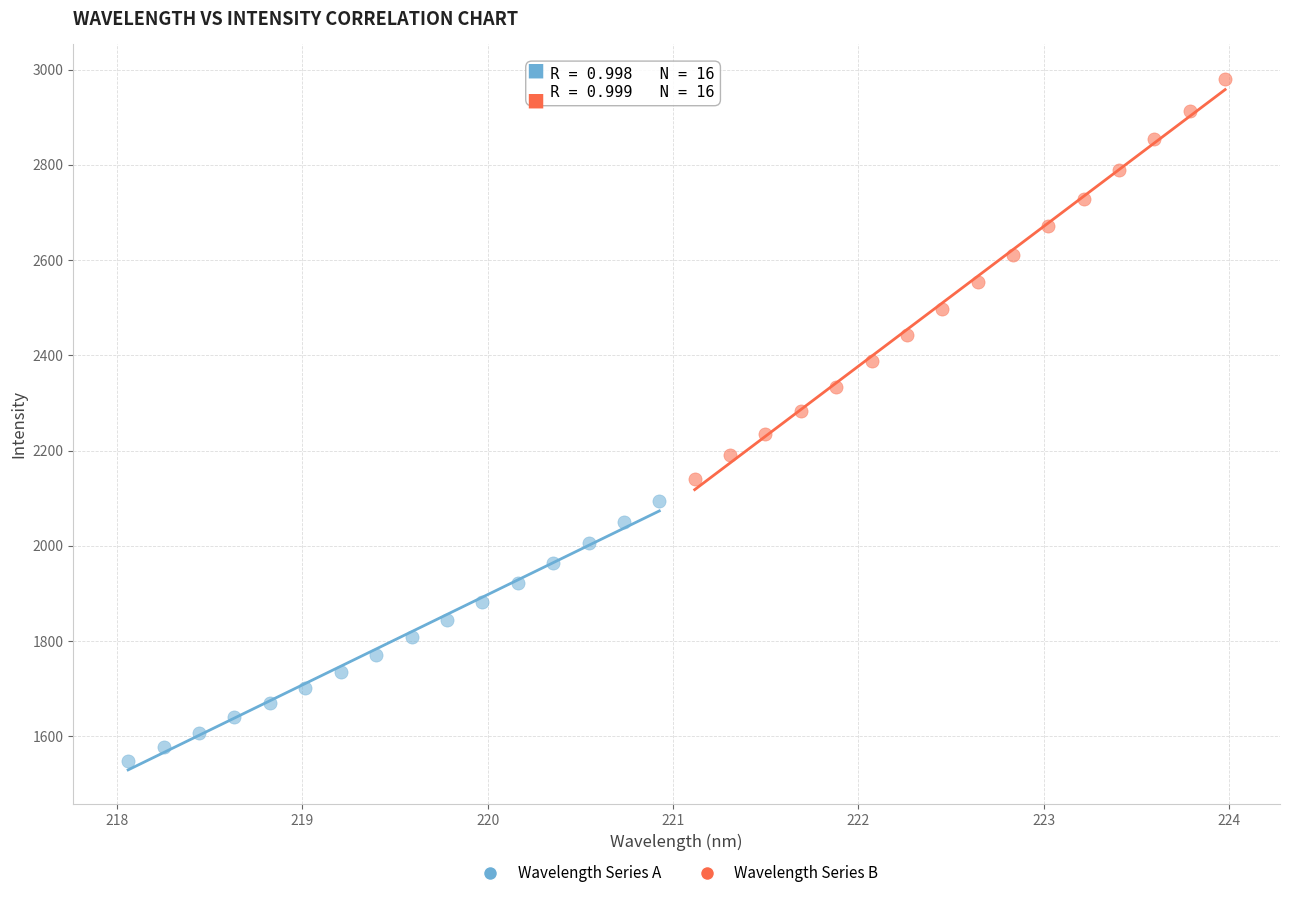

Which series reaches the maximum Y coordinate?

Wavelength Series B